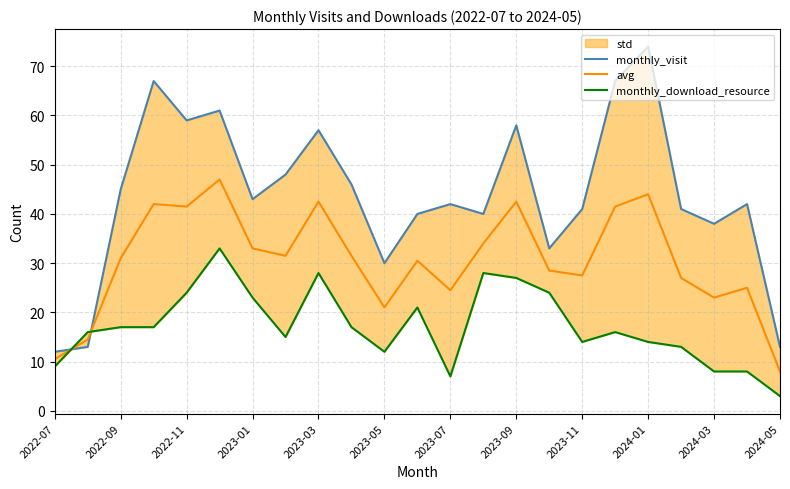

What is the difference between the maximum and minimum values in the monthly_download_resource series?

30.0